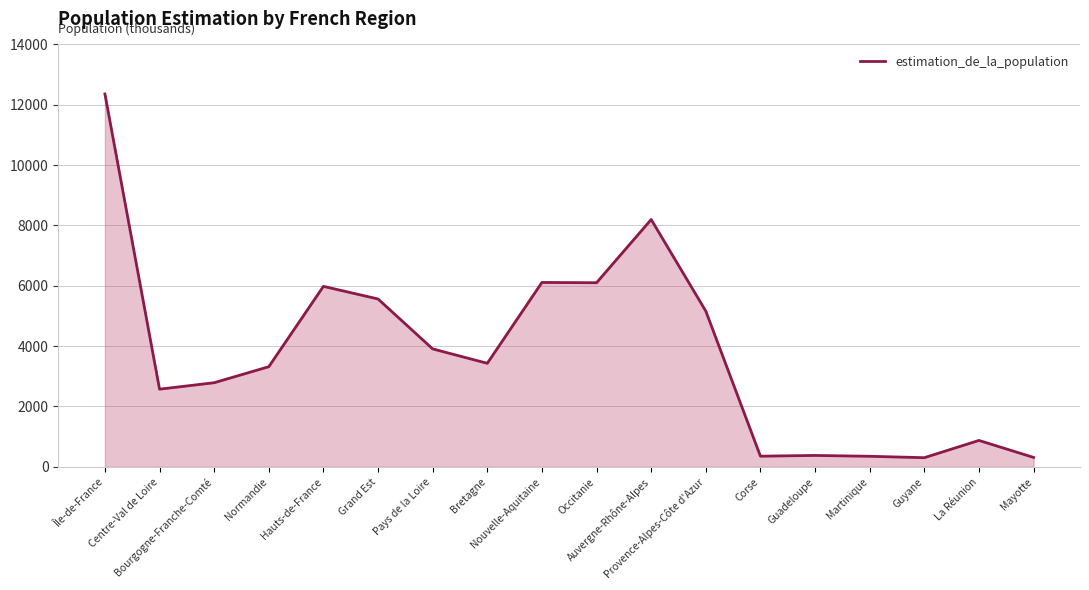

The value at Occitanie is 10906.7. True or false?

False